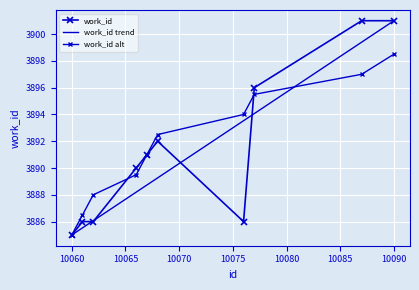

What is the ratio of the value at 10062 to the value at 10090?

1.0